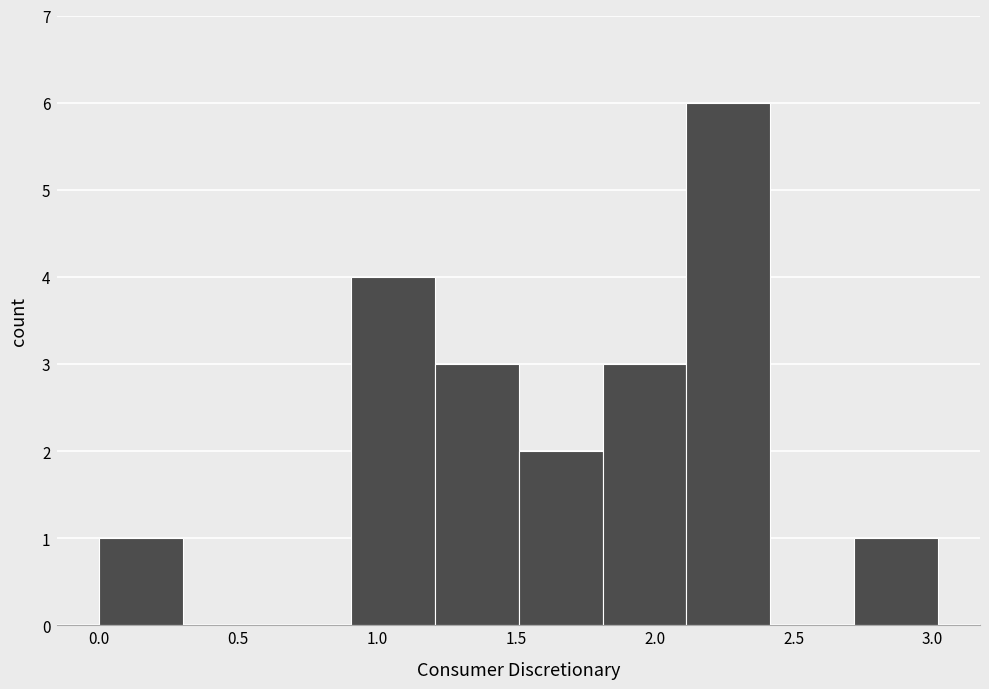

Reading left to right, transcribe this chart: for each bar, give the range it covers on the x-axis and its height. Neither the bar edges nor the heights are printed on the chart, so give them approximately, as read against the axes.

0.0 to 0.3: 1
0.3 to 0.6: 0
0.6 to 0.9: 0
0.9 to 1.2: 4
1.2 to 1.5: 3
1.5 to 1.8: 2
1.8 to 2.1: 3
2.1 to 2.4: 6
2.4 to 2.7: 0
2.7 to 3.0: 1